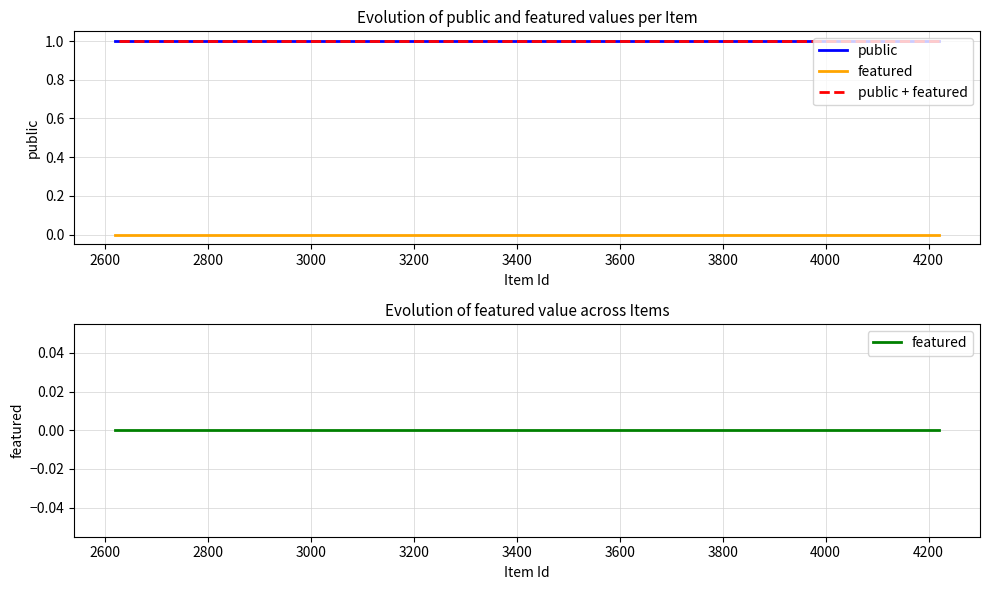

Rank the series at 3400 from highest to lowest value.

public, public + featured, featured